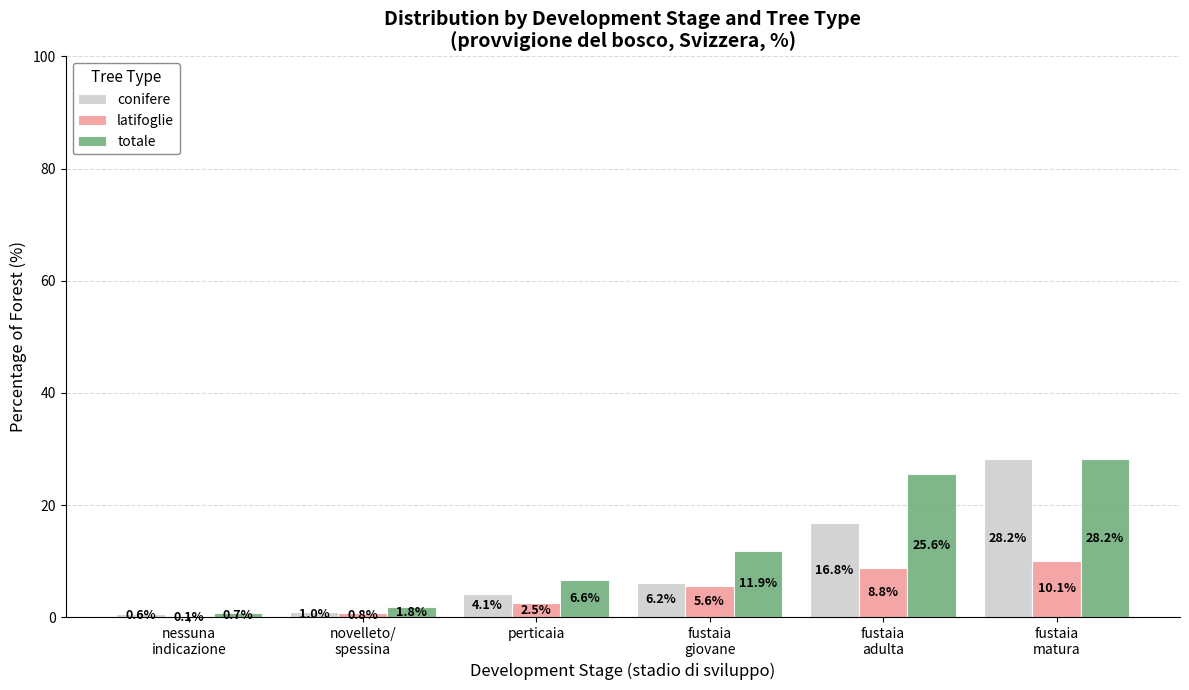

The totale series shows 6.6 at perticaia. True or false?

True